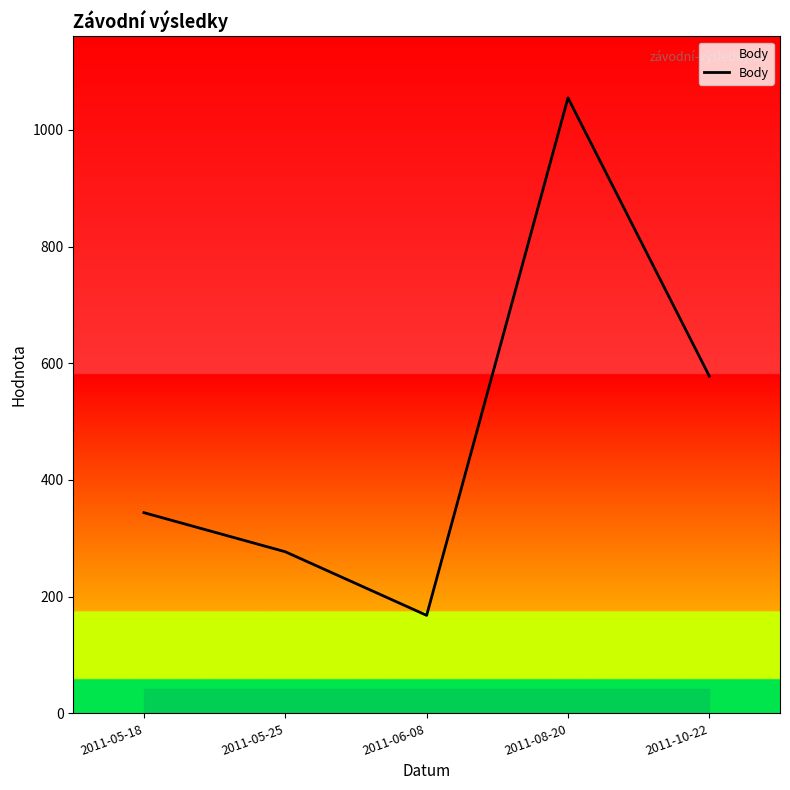

Which category has the lowest value across all series?

2011-06-08